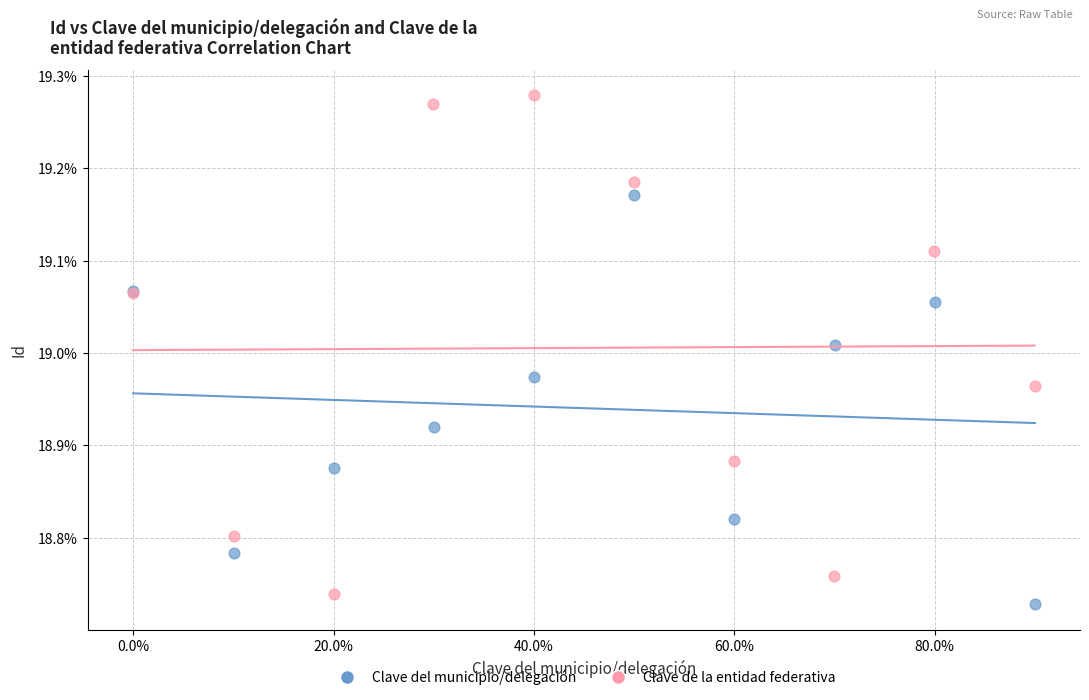

Which series has the largest Y range (max minus min)?

Clave de la entidad federativa